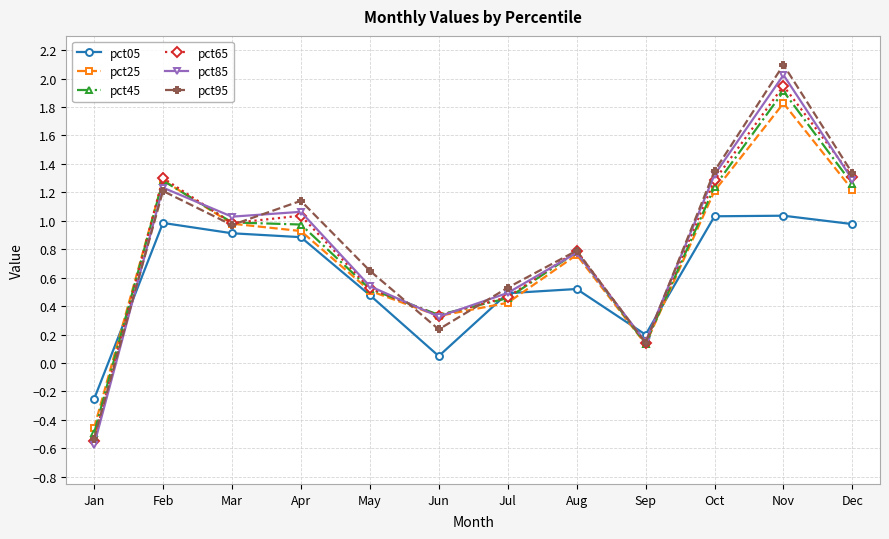

Between May and Aug, which series saw the biggest shift?

pct65